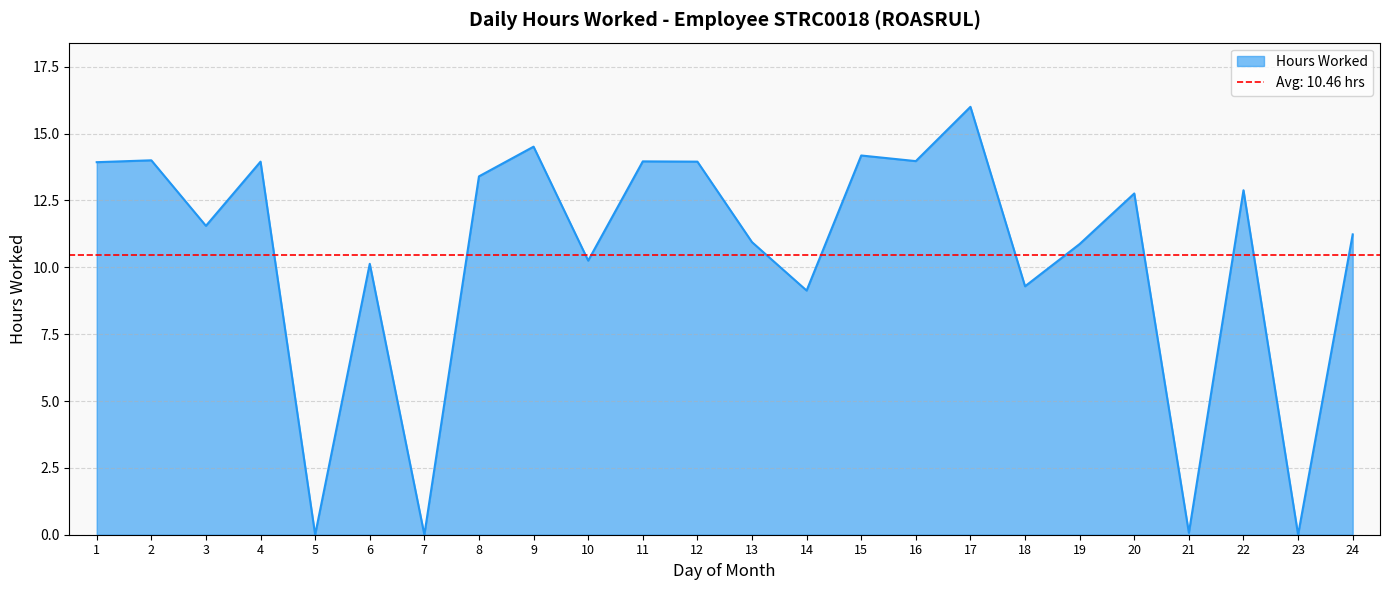

List the labels in order of value, smallest first.

5, 7, 23, 21, 14, 18, 6, 10, 19, 13, 24, 3, 20, 22, 8, 1, 4, 12, 11, 16, 2, 15, 9, 17